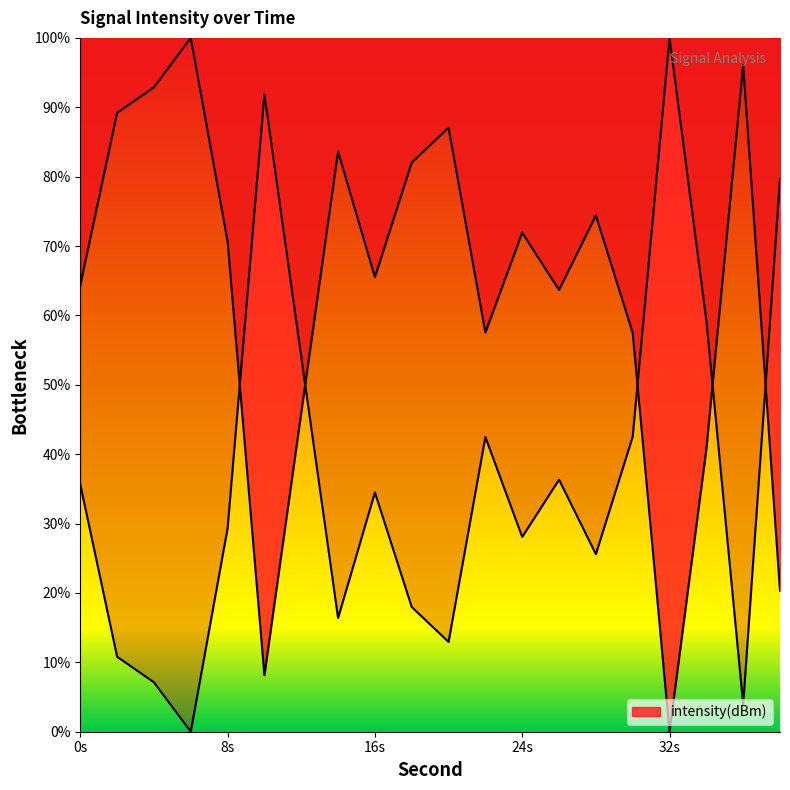

What is the change in value from 6 to 18?

-18.0